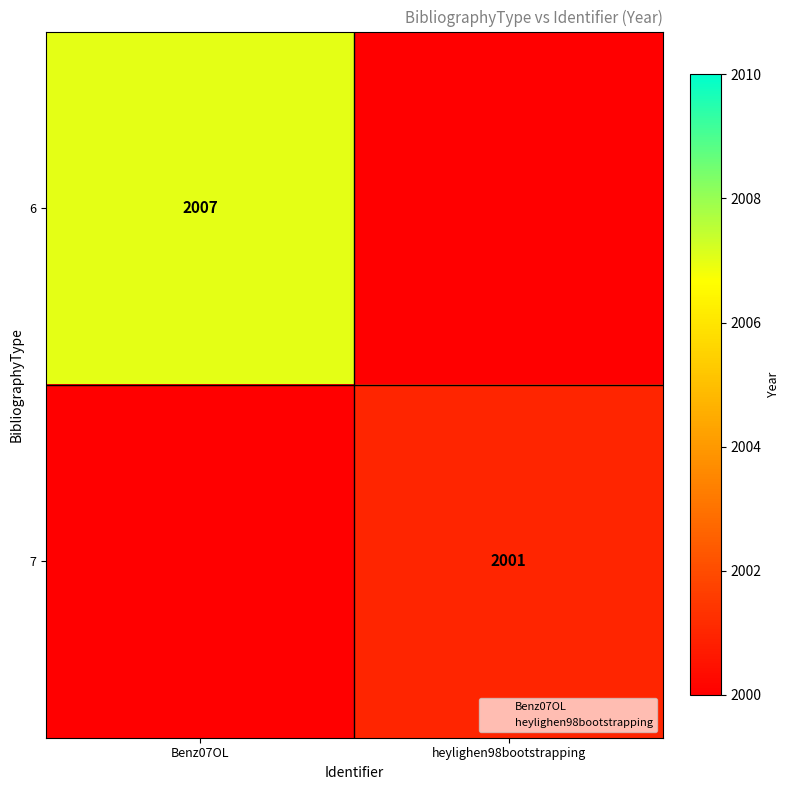

What is the maximum value shown in the chart?

2007.0